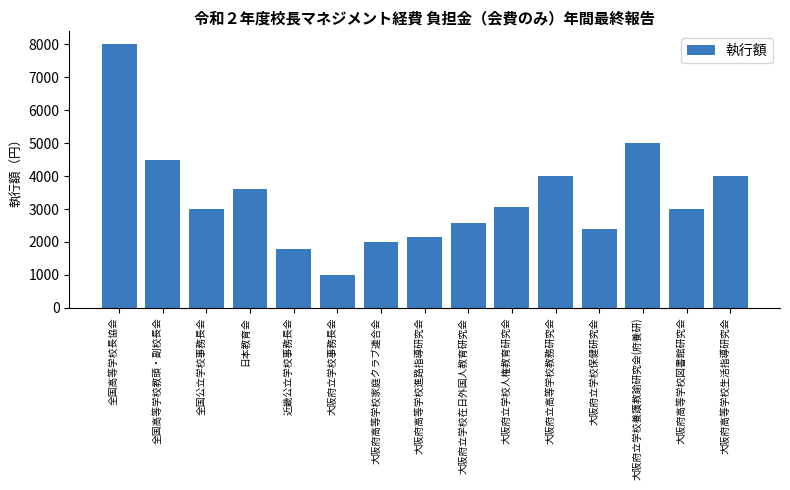

What is the minimum value shown in the chart?

1000